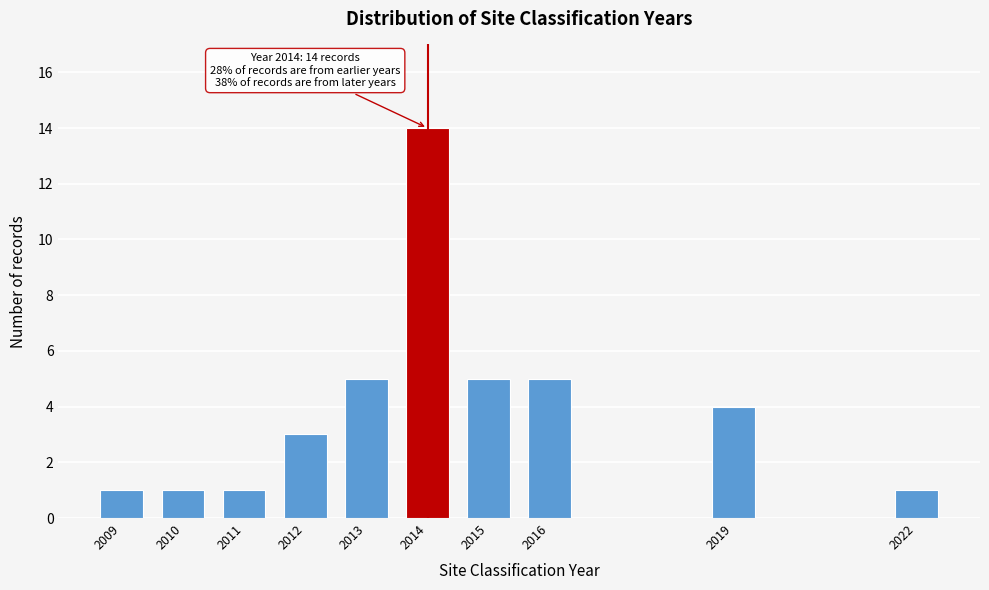

Reading left to right, transcribe all the data shown in this chart.

1	1	1	3	5	14	5	5	4	1